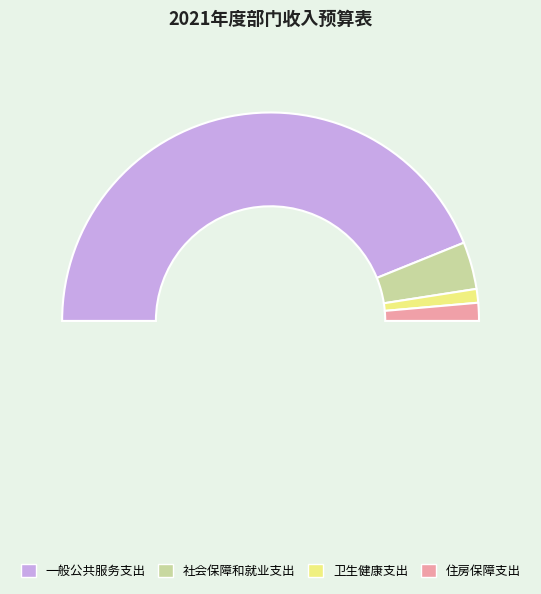

Which slice is the largest?

一般公共服务支出